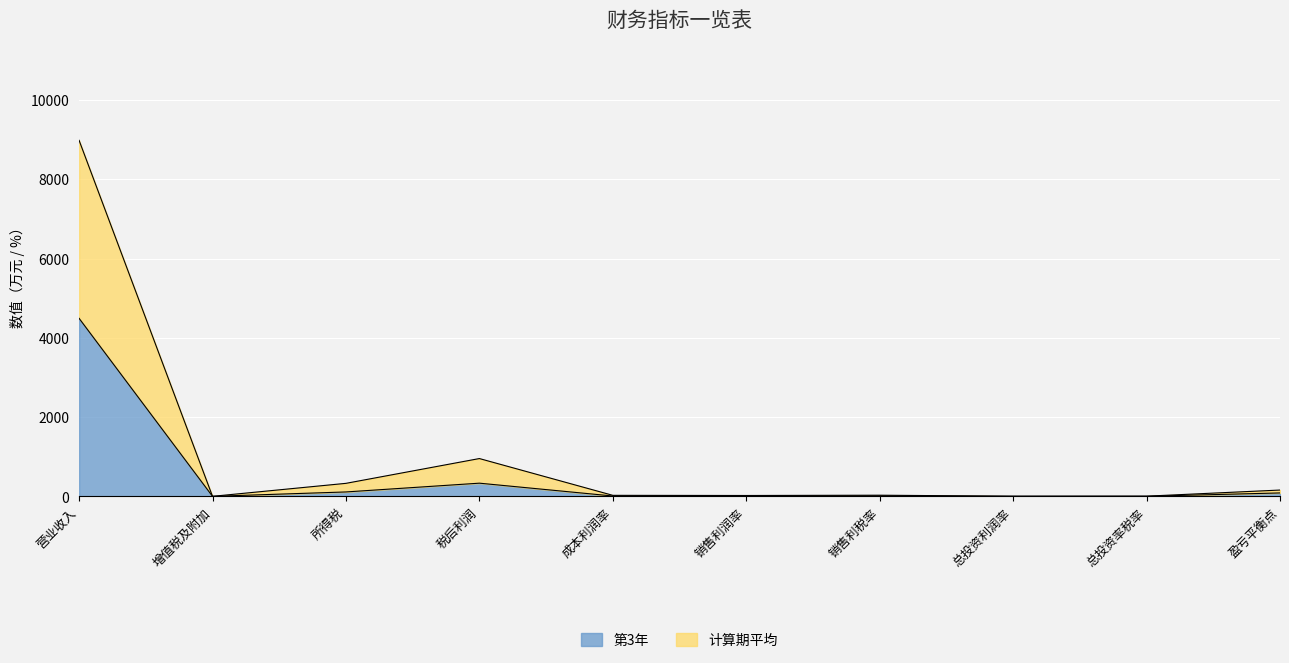

True or false: 计算期平均 and 第3年 intersect in this chart.

False